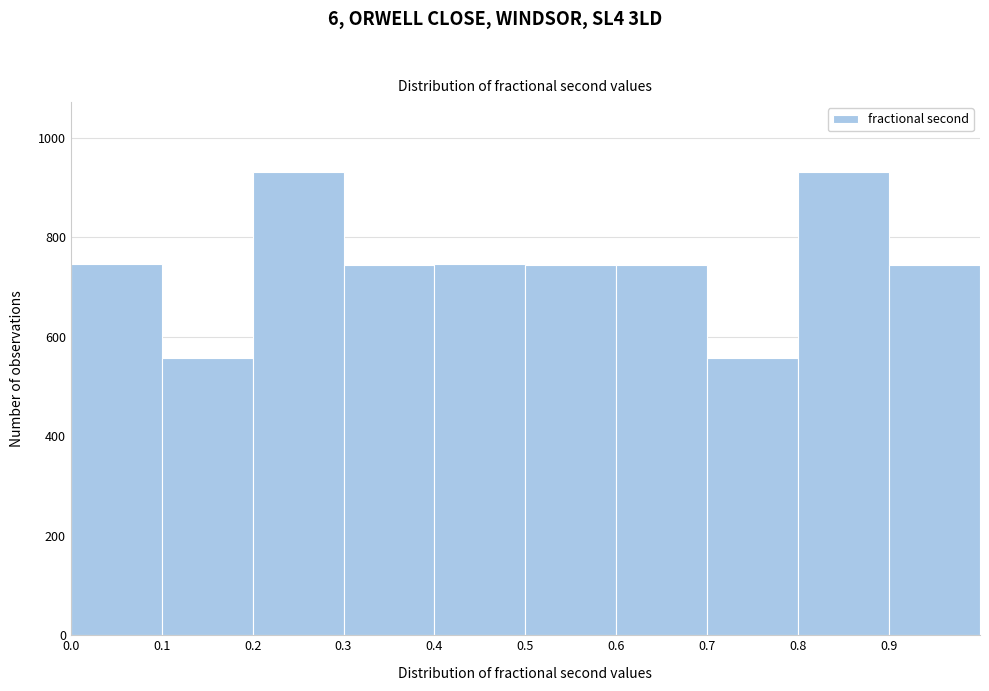

Reading left to right, transcribe this chart: for each bar, give the range it covers on the x-axis and its height. The values are not printed on the chart, so give them approximately, as read against the axis.

0.0 to 0.1: 740
0.1 to 0.2: 560
0.2 to 0.3: 940
0.3 to 0.4: 740
0.4 to 0.5: 740
0.5 to 0.6: 740
0.6 to 0.7: 740
0.7 to 0.8: 560
0.8 to 0.9: 940
0.9 to 1.0: 740